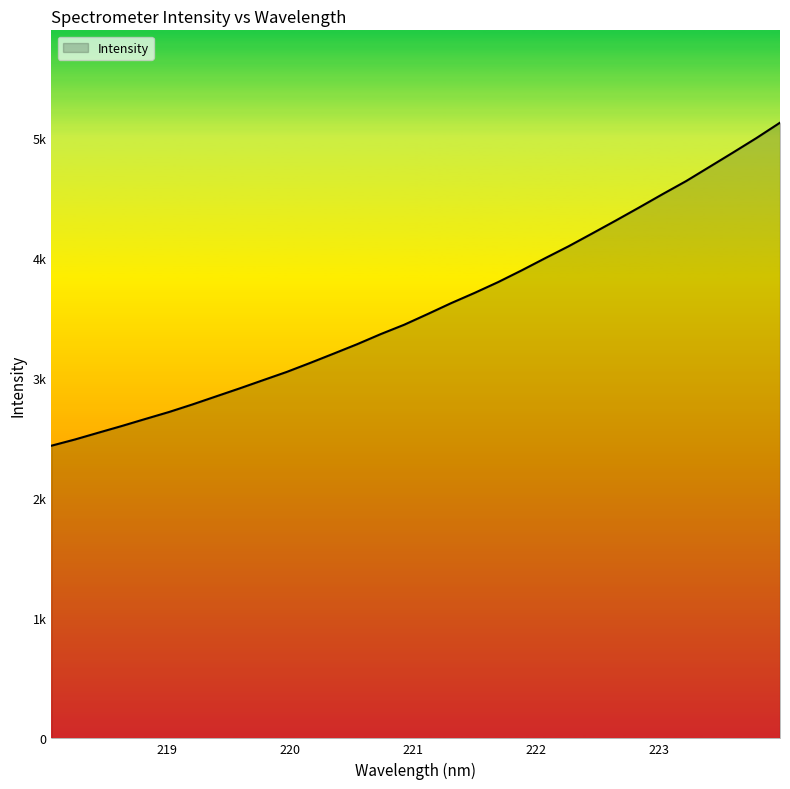

Does the chart display data point markers on the line(s)?

No